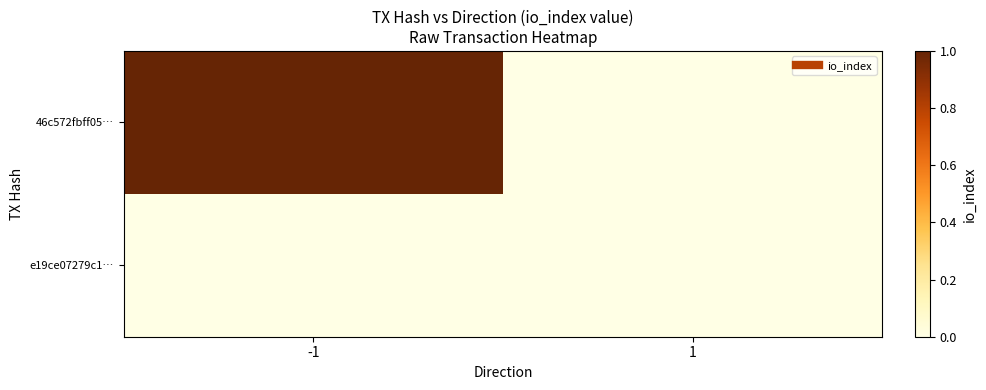

At 1, list the series in order from smallest to largest.

46c572fbff05…, e19ce07279c1…